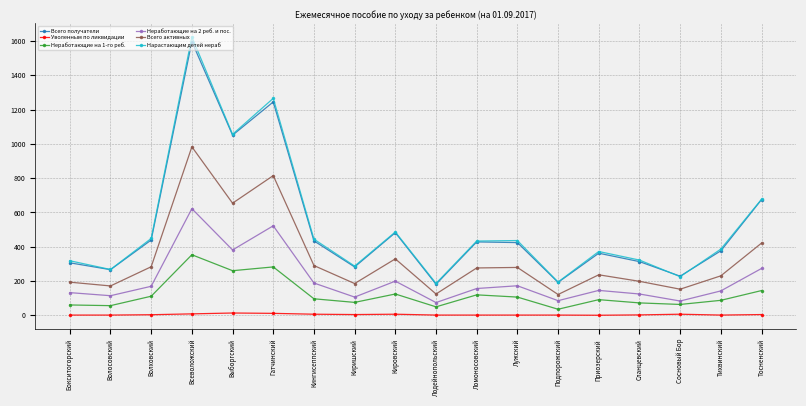

What value does the Уволенным по ликвидации series have at Ломоносовский?

1